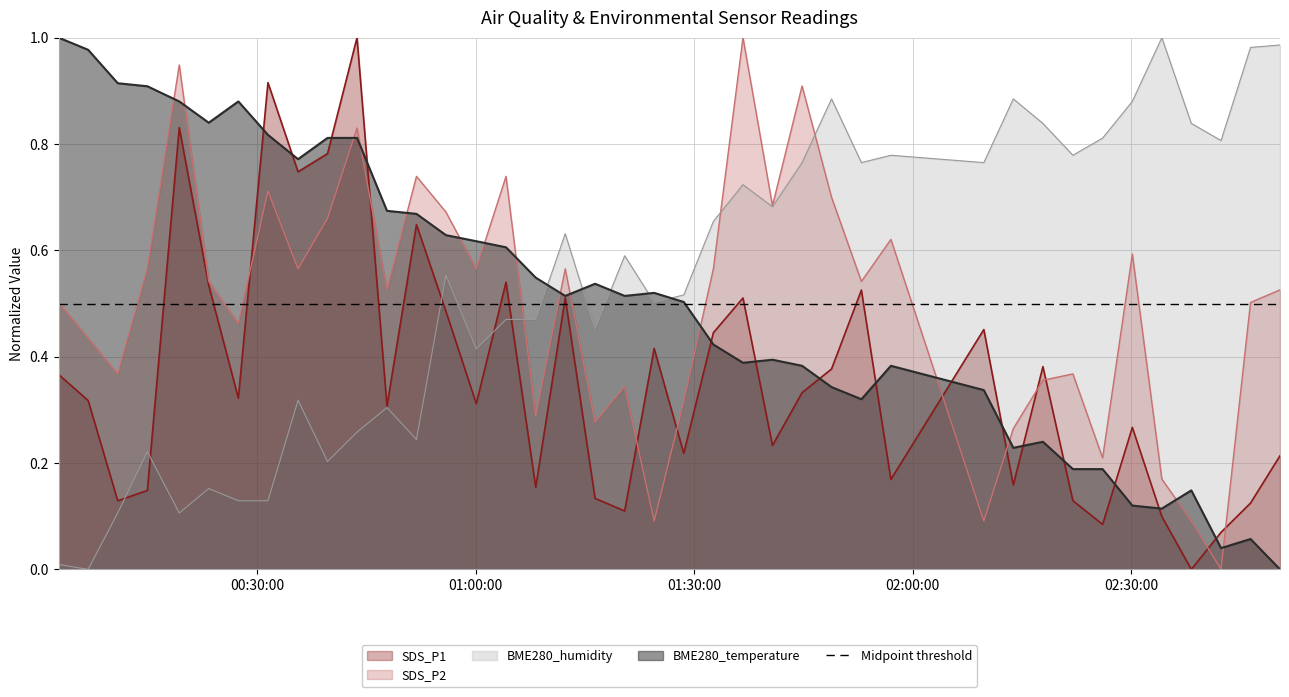

True or false: BME280_temperature and SDS_P2 cross at least once.

True